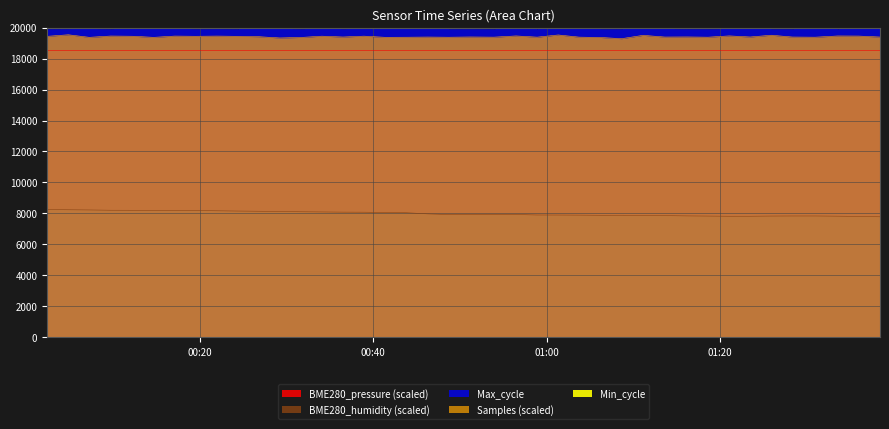

What is the highest value of the BME280_pressure (scaled) series?

18539.9